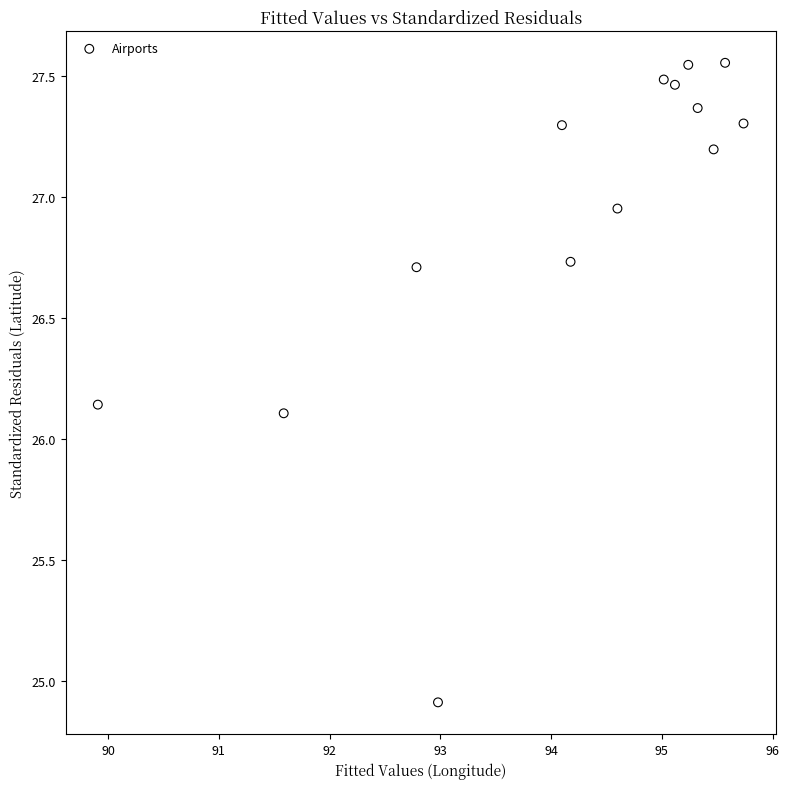

What is the range of Y values (max minus min)?

2.6